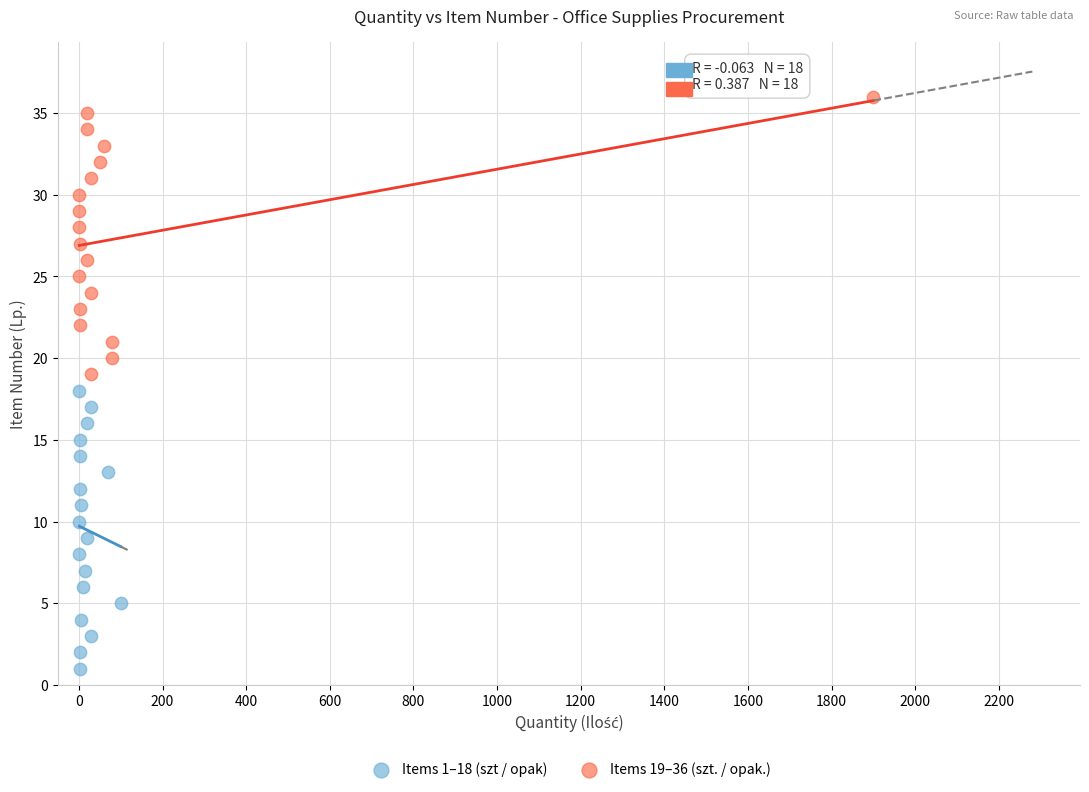

What are all the series names shown in the legend?

Items 1–18 (szt / opak), Items 19–36 (szt. / opak.)